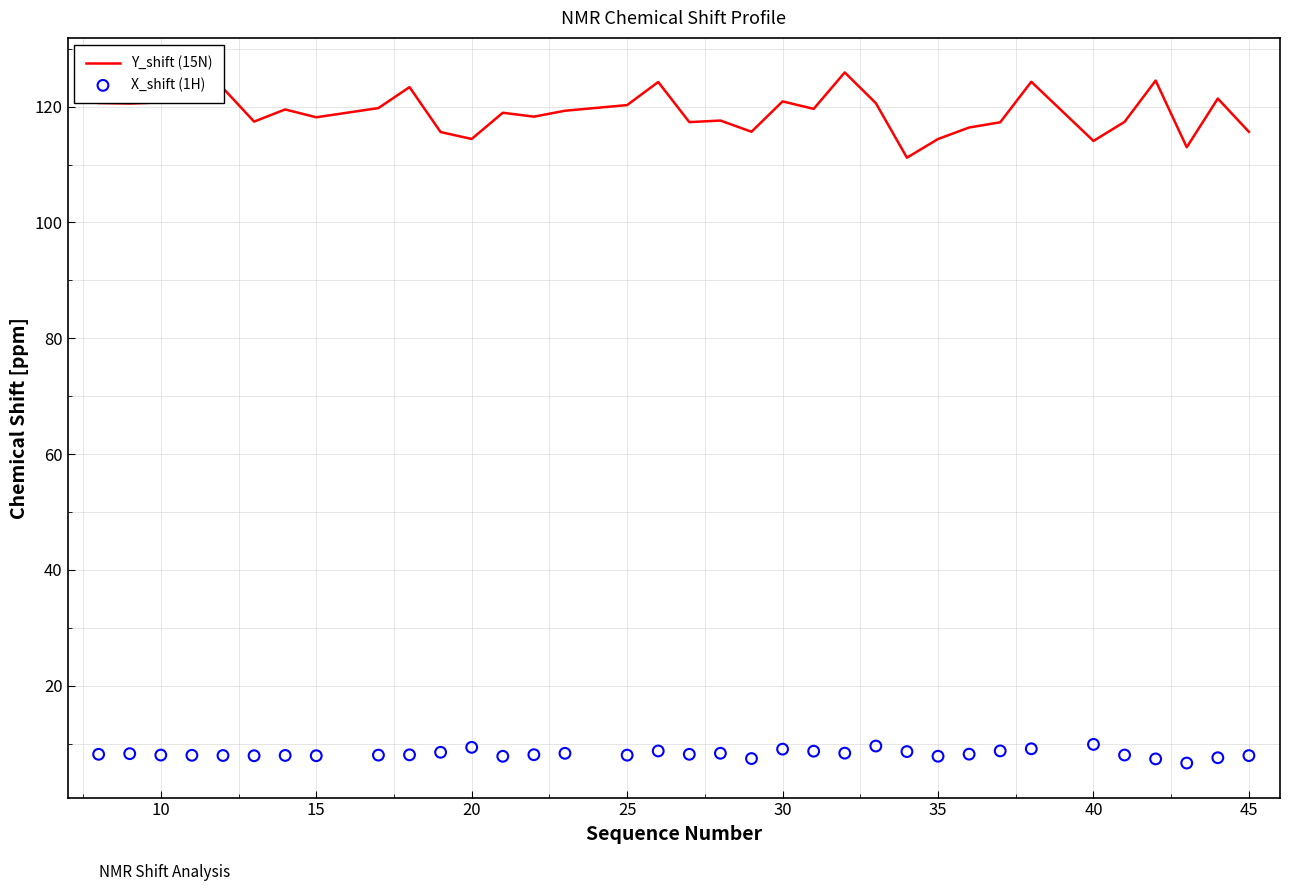

Which series has the largest total across all categories?

Y_shift (15N)